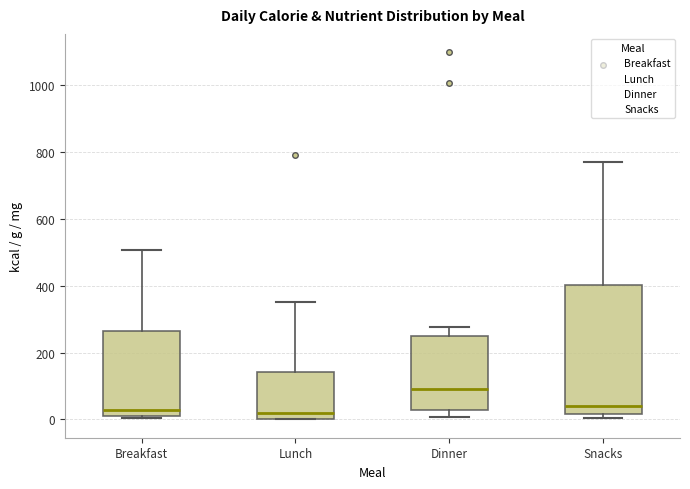

Where is the lower edge of the box for Snacks on the y-axis? The values are not printed on the chart, so give them approximately, as read against the axis.

20